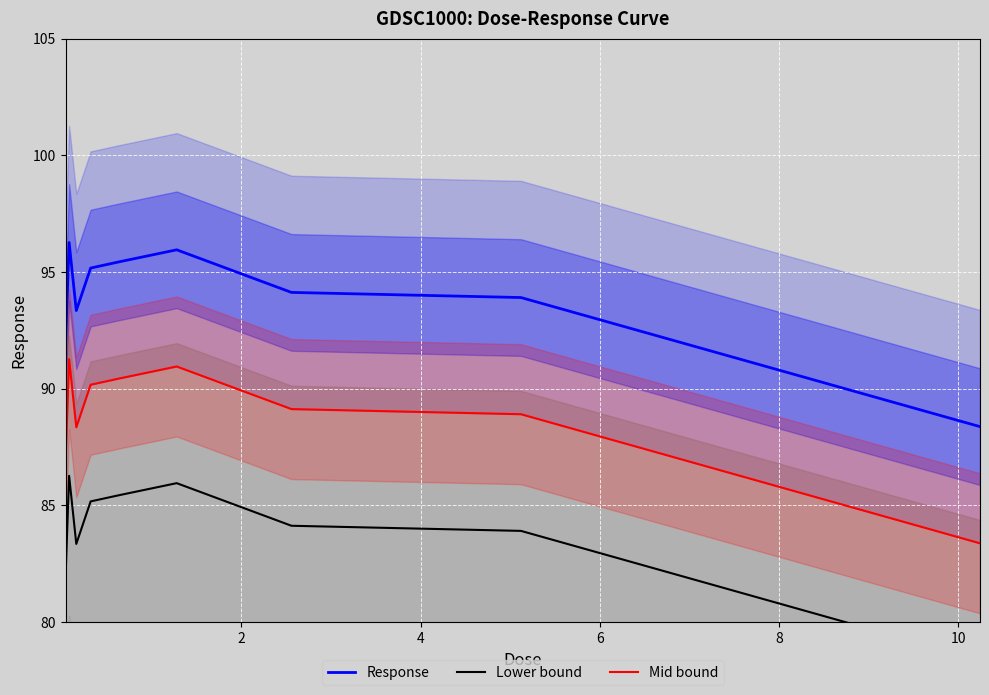

How many lines are shown in the chart?

3